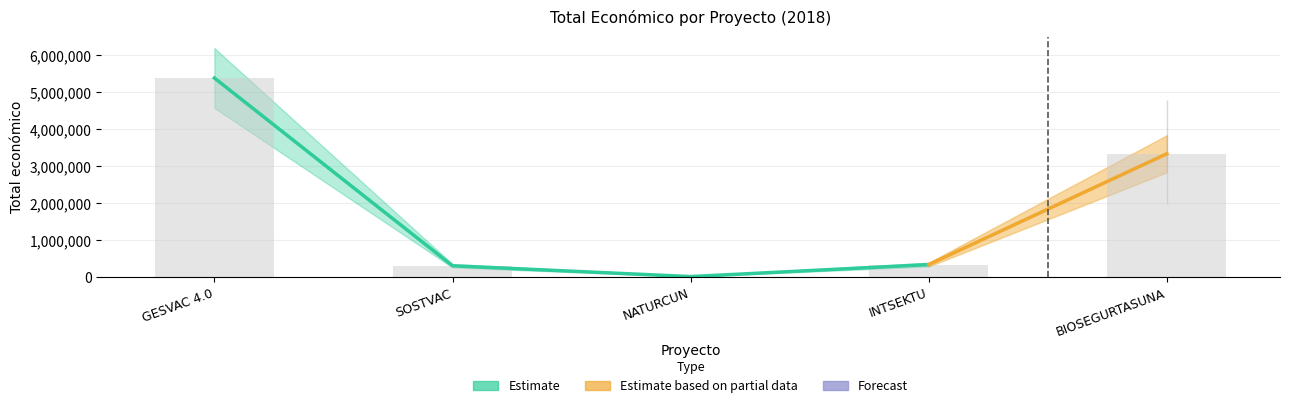

What is the difference between the second highest and minimum values?

3322774